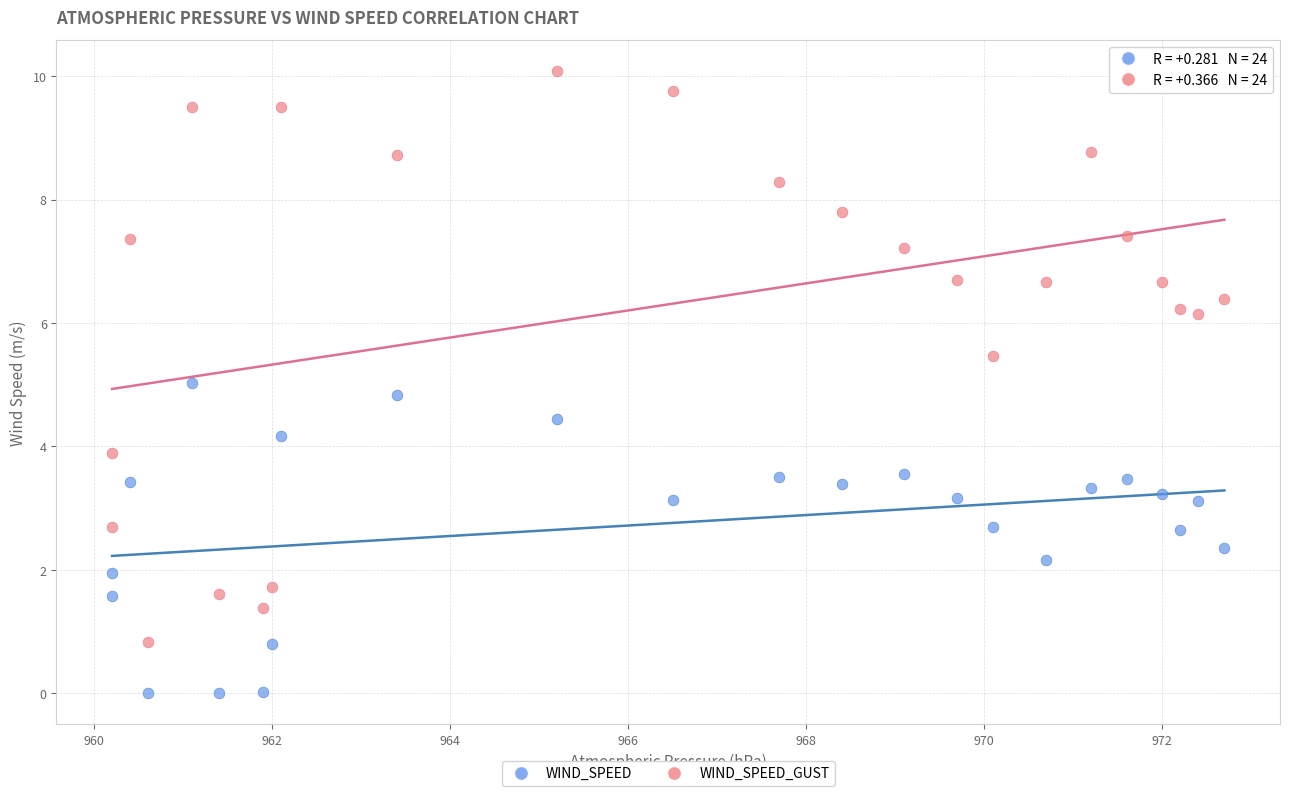

Across all data points, what is the range of X values (max minus min)?

12.5